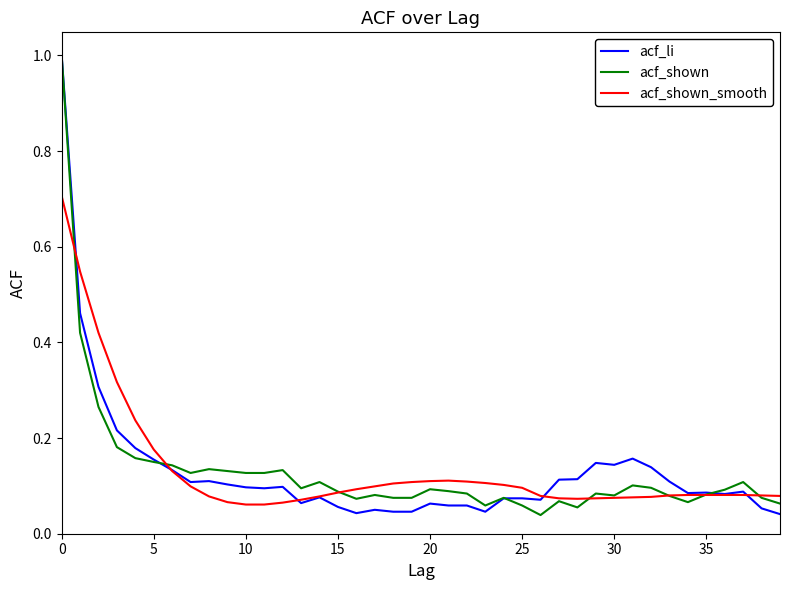

What is the maximum value for acf_shown_smooth?

0.7